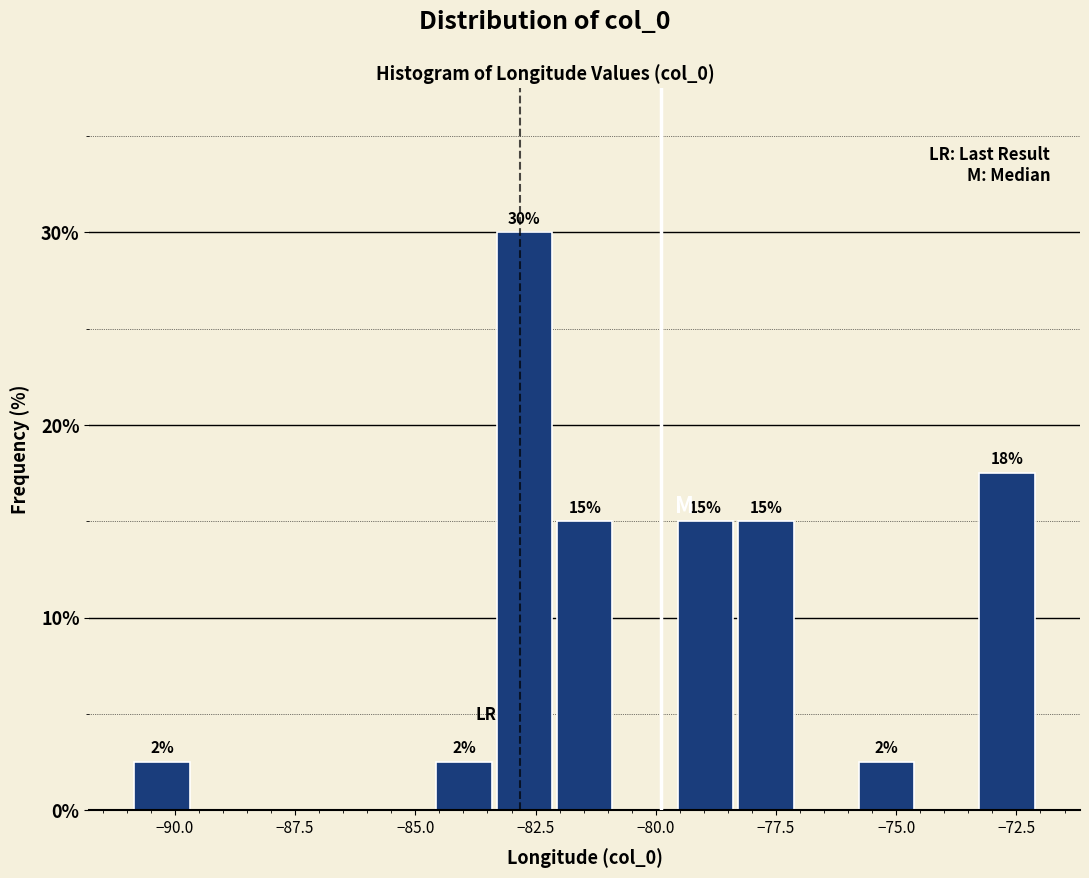

Read against the x-axis, roughly where is the centre of the tallest bar?

-82.5